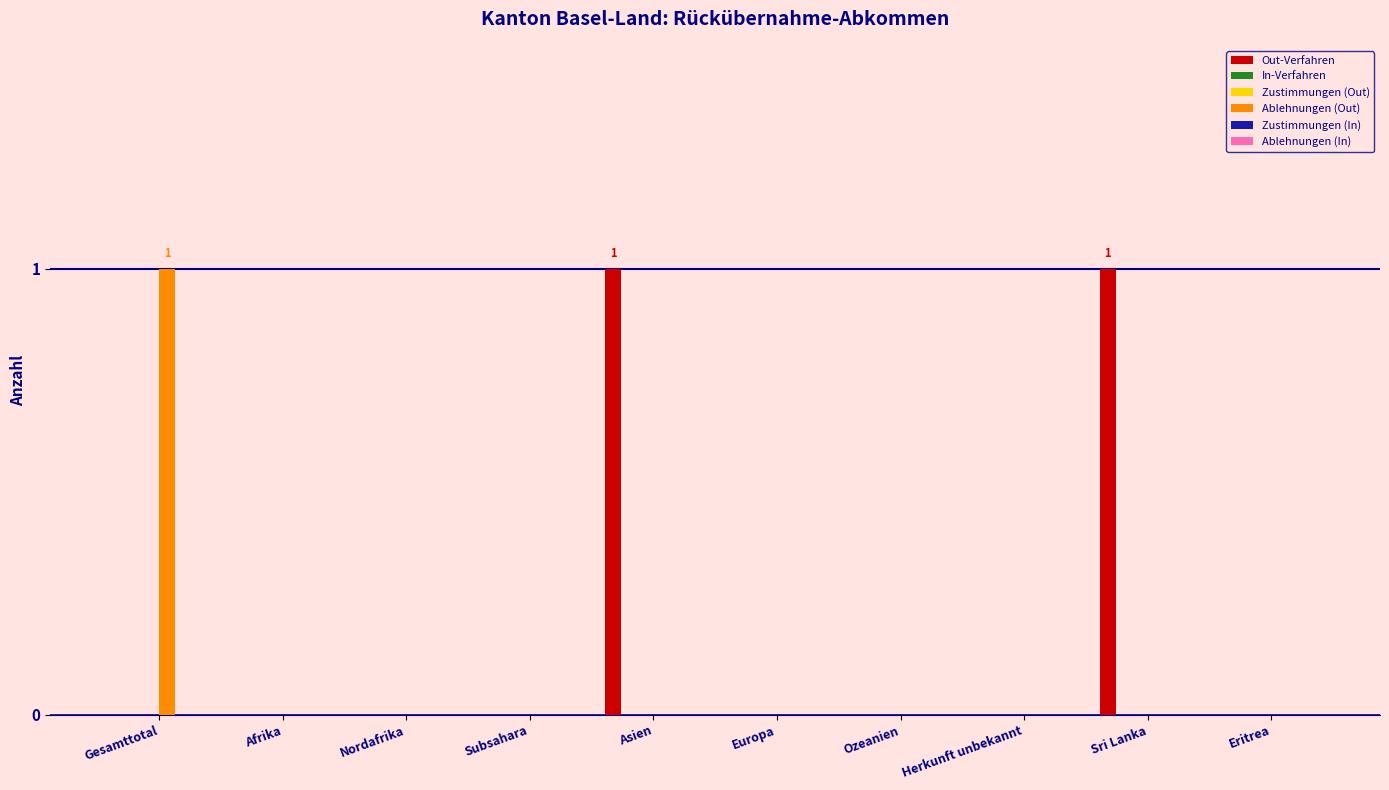

What is the difference between the maximum and minimum values in the Out-Verfahren series?

1